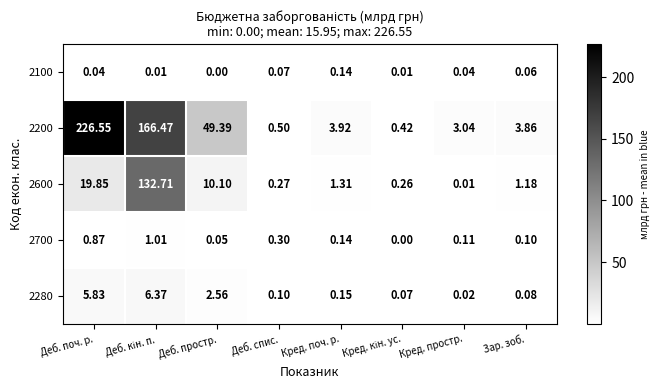

Which category has the lowest value in the 2100 series?

Деб. простр.